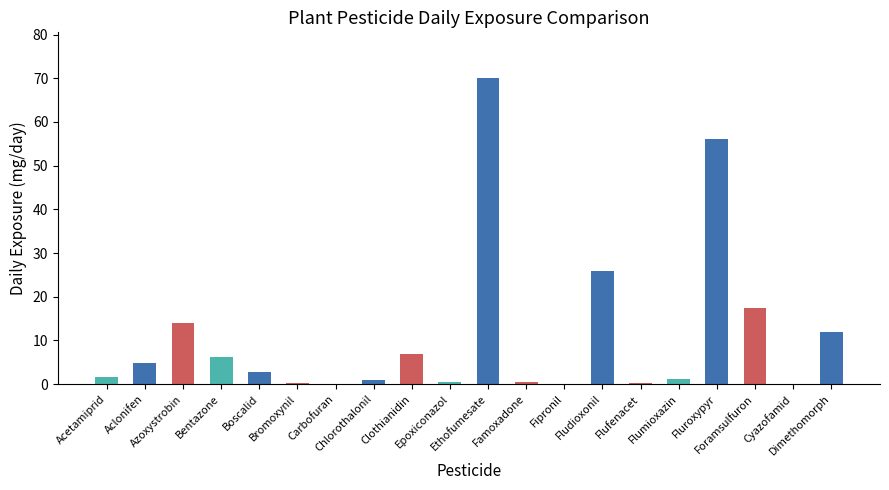

What is the greatest value displayed?

70.0